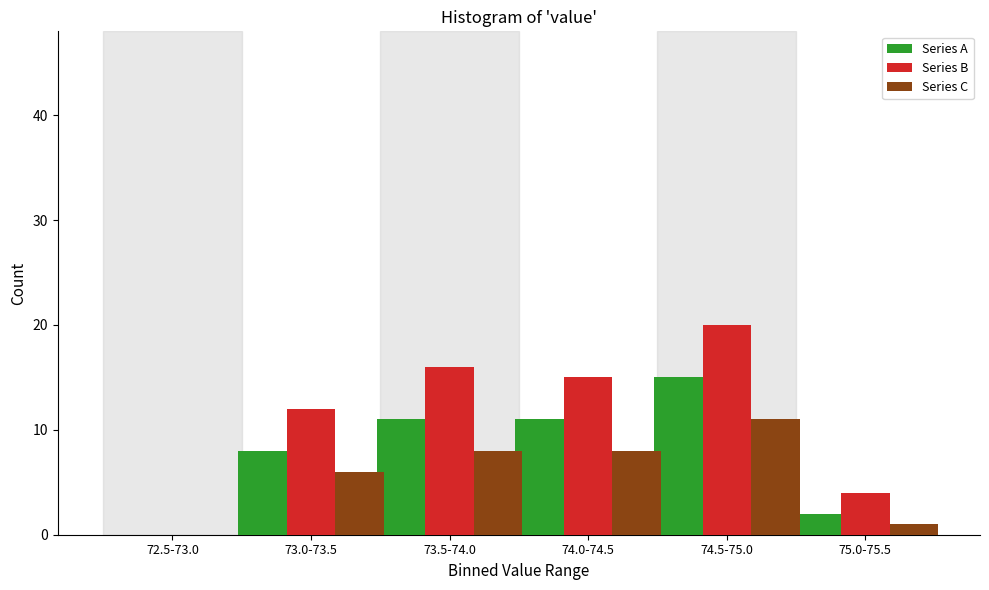

Reading left to right, transcribe all the data shown in this chart.

Series A: 72.5-73.0=0	73.0-73.5=8	73.5-74.0=11	74.0-74.5=11	74.5-75.0=15	75.0-75.5=2
Series B: 72.5-73.0=0	73.0-73.5=12	73.5-74.0=16	74.0-74.5=15	74.5-75.0=20	75.0-75.5=4
Series C: 72.5-73.0=0	73.0-73.5=6	73.5-74.0=8	74.0-74.5=8	74.5-75.0=11	75.0-75.5=1